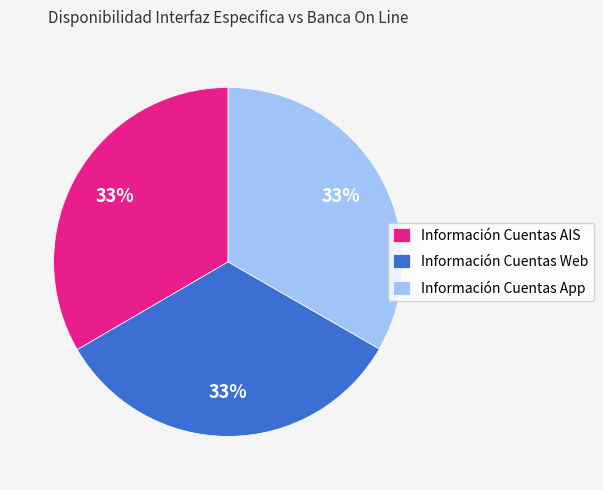

How many segments does this pie chart have?

3